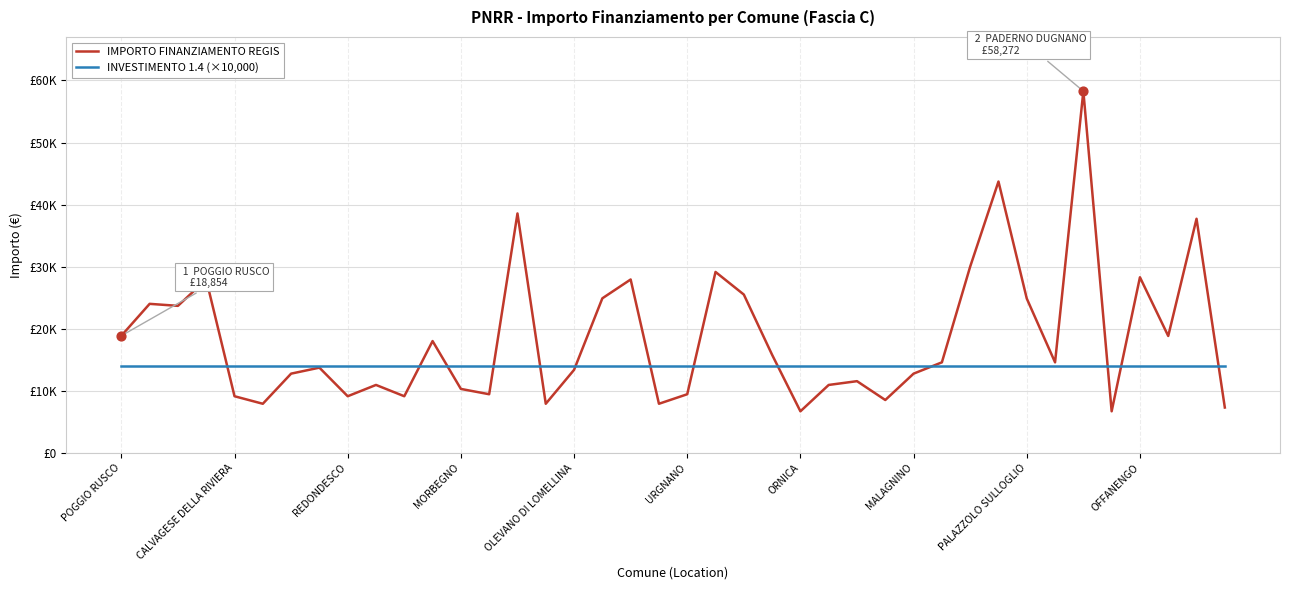

What are all the series names shown in the legend?

IMPORTO FINANZIAMENTO REGIS, INVESTIMENTO 1.4 (×10,000)